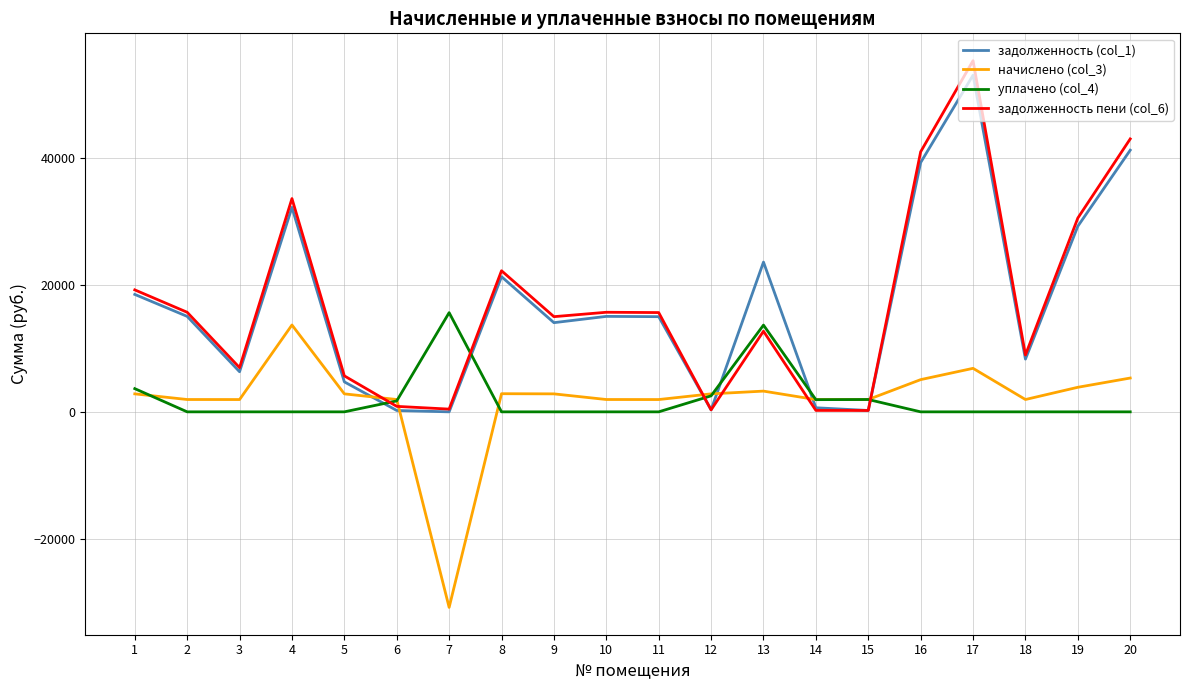

The value of начислено (col_3) at 8 is 2855.3. True or false?

True